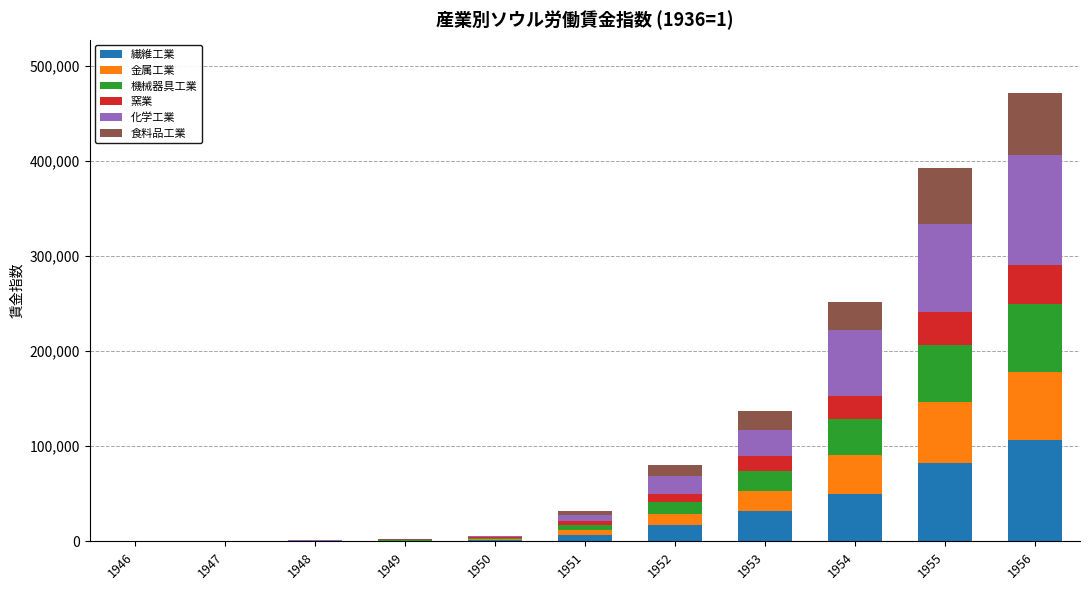

What is the highest value of the 繊維工業 series?

106500